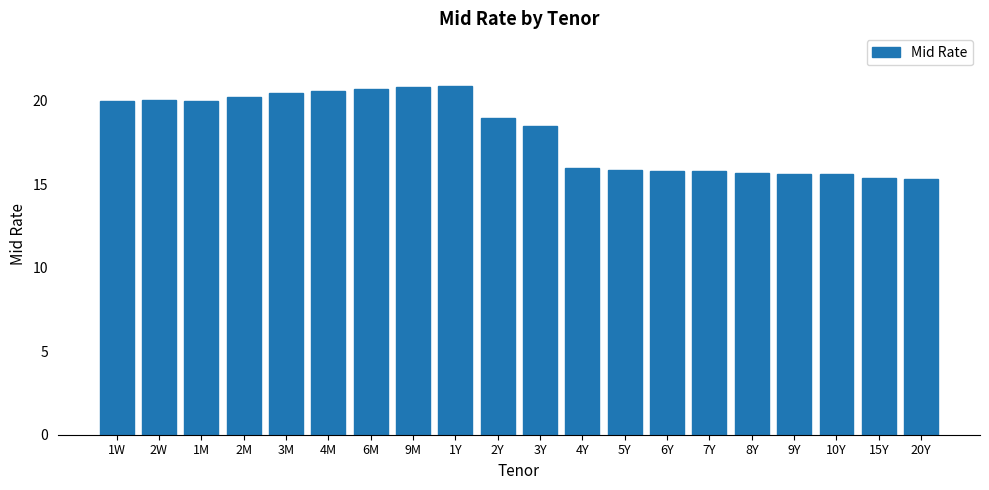

Is it true that the value at 15Y is 22.9?

False